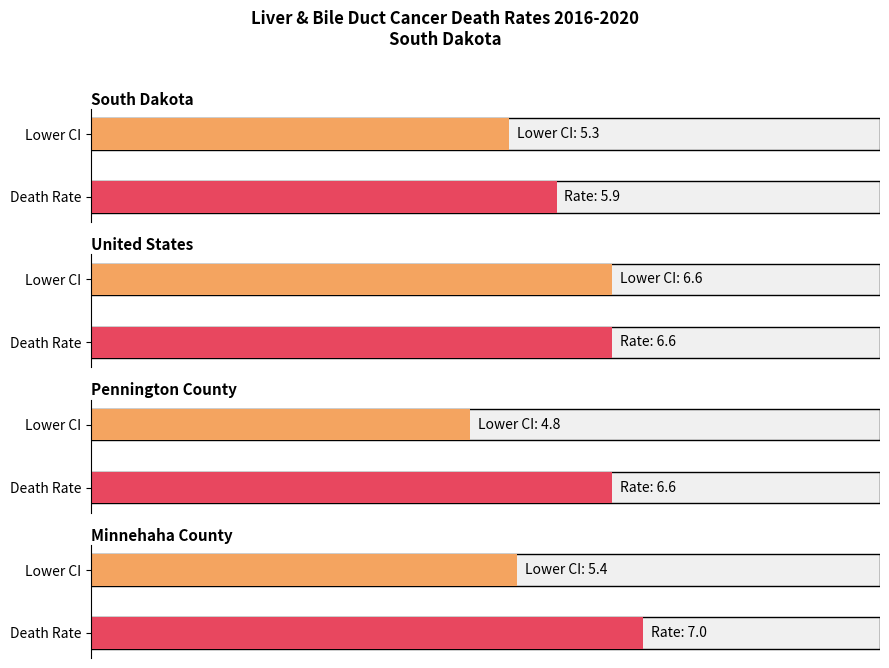

Between South Dakota and Minnehaha County, which is larger?

Minnehaha County